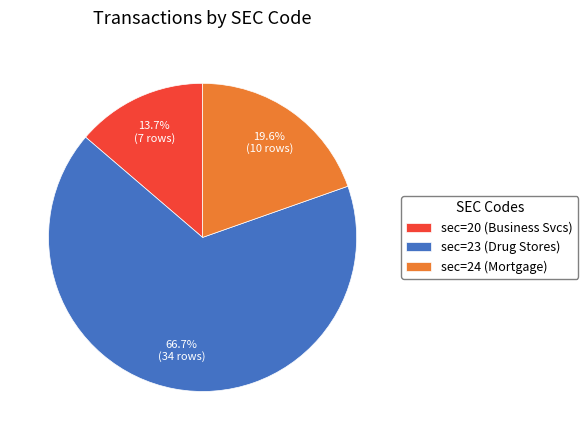

To the nearest percent, what percentage of the pie is sec=24?

20%